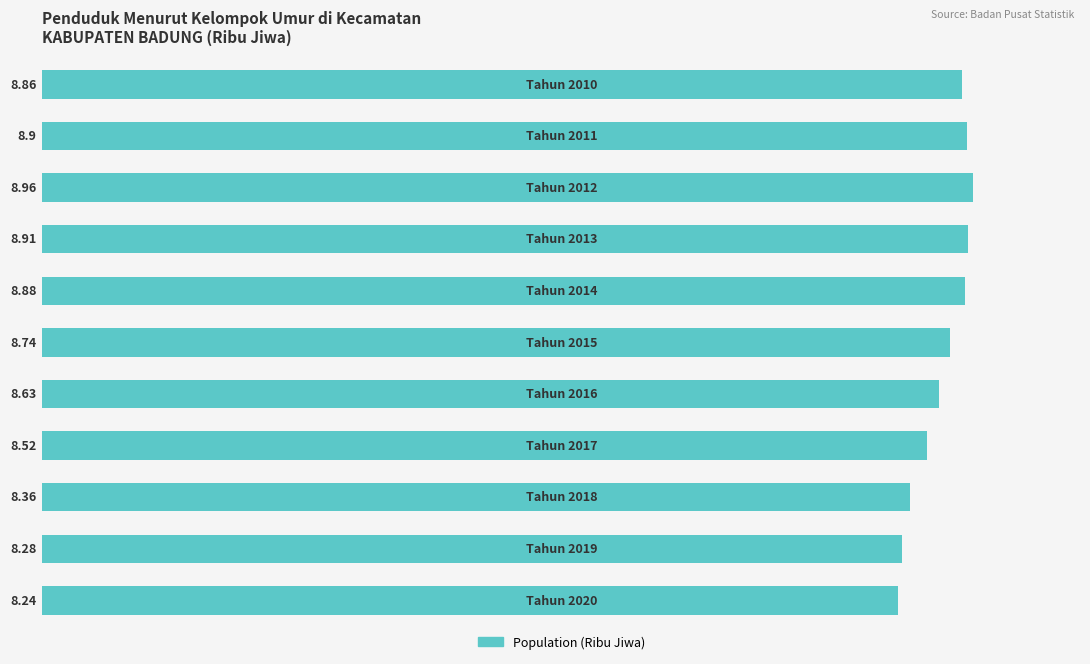

What is the average value?

8.7